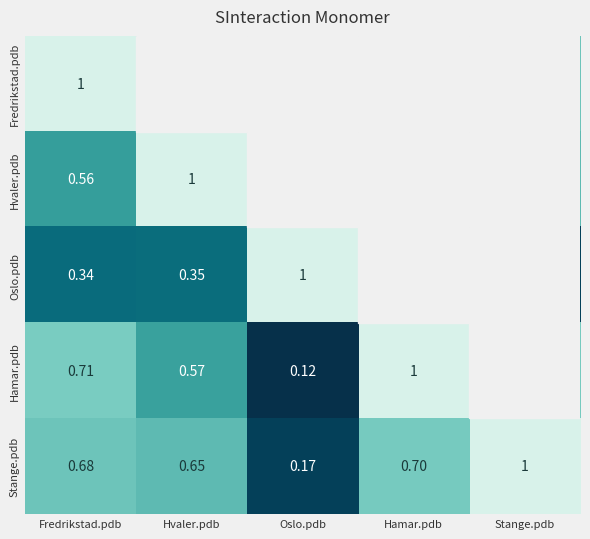

At which label is Stange.pdb closest to 0?

Oslo.pdb